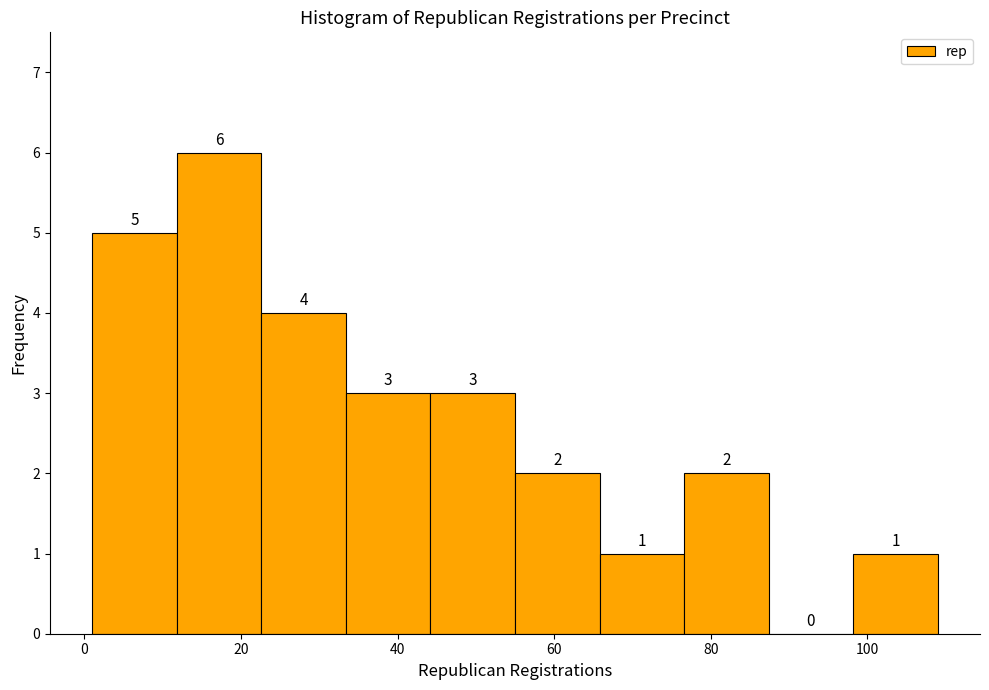

Which range on the x-axis has the tallest bar?

11.8 to 22.6